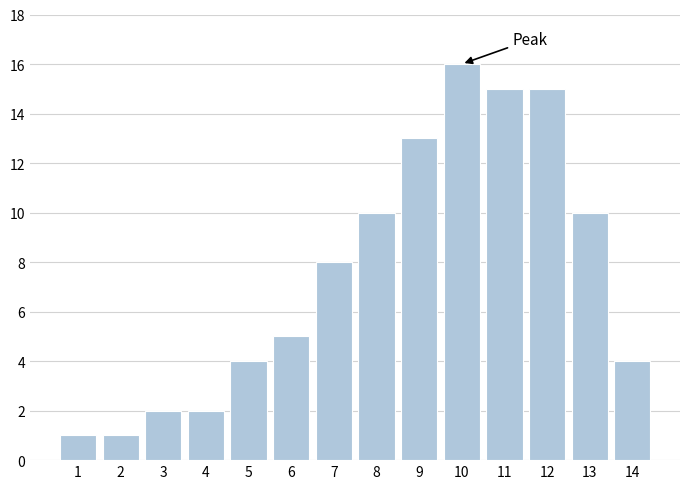

Reading right to left, list all the values displayed in this chart.

4	10	15	15	16	13	10	8	5	4	2	2	1	1